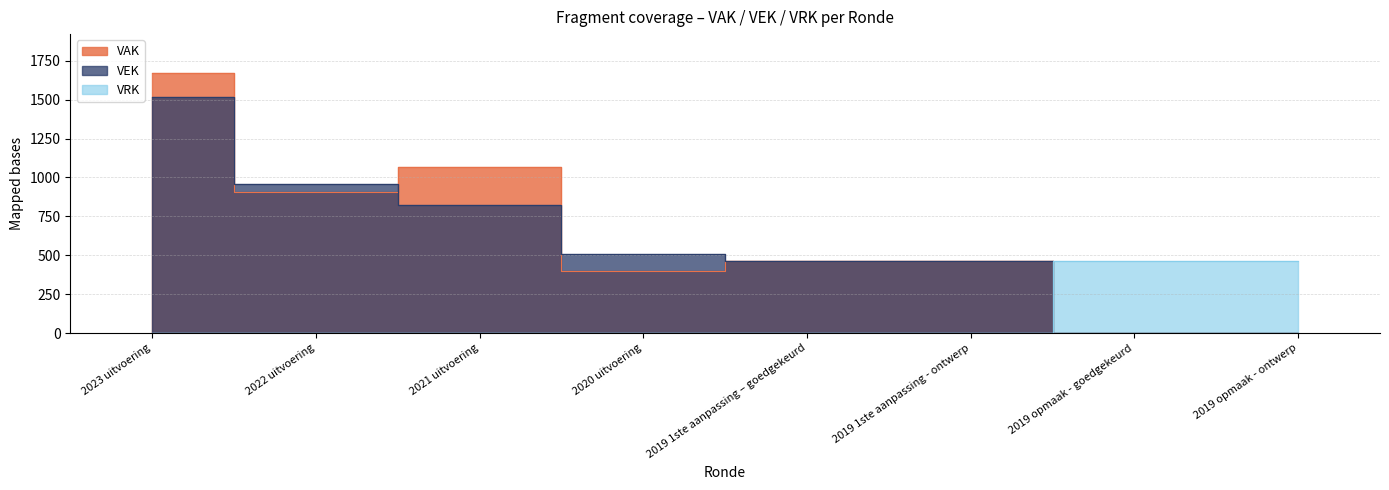

Which series ends up on top after the final intersection of VEK and VRK?

VRK